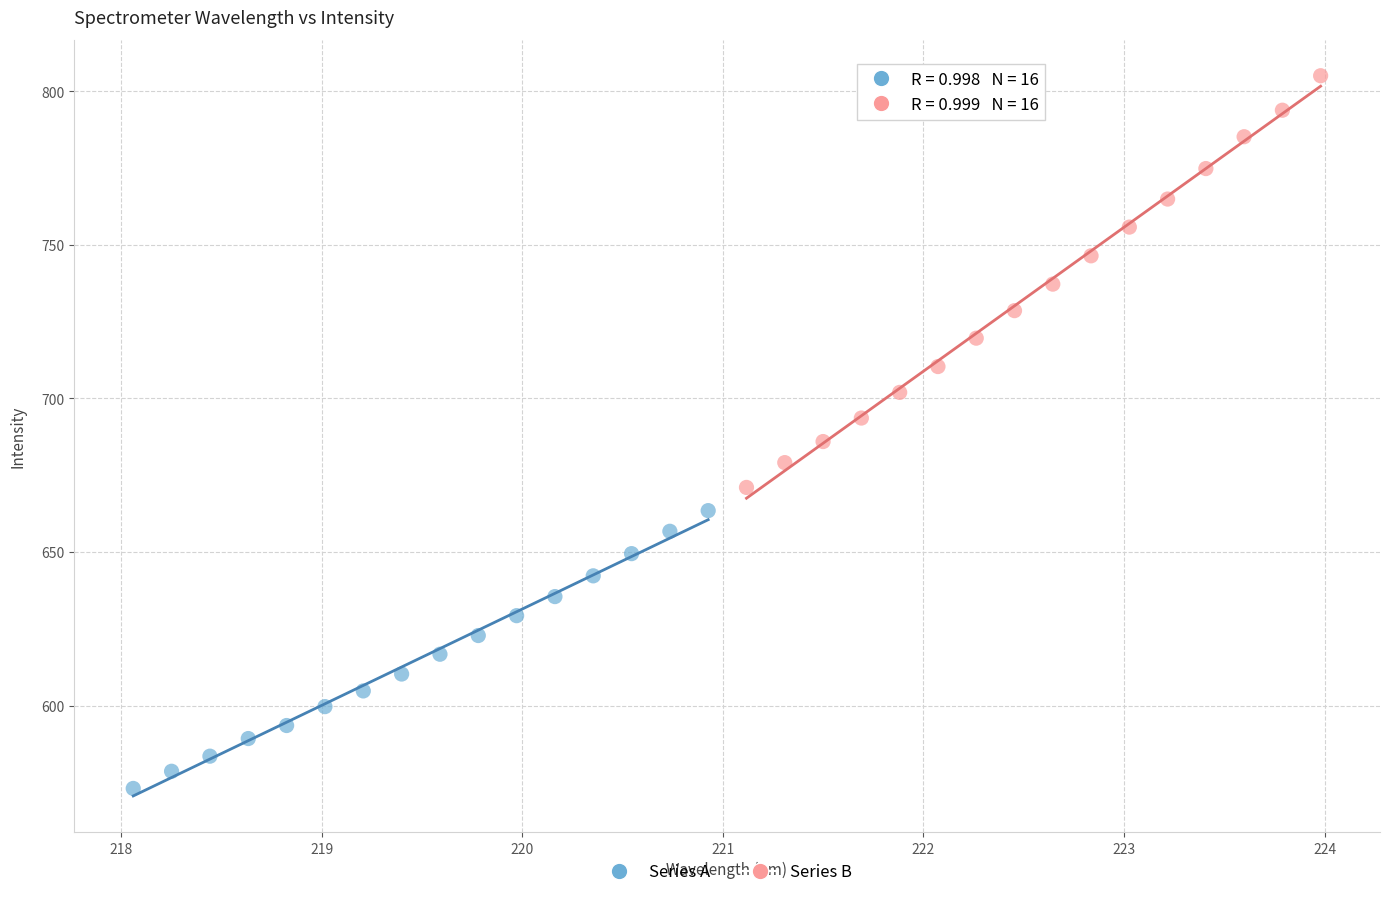

Which series reaches the maximum Y coordinate?

Series B